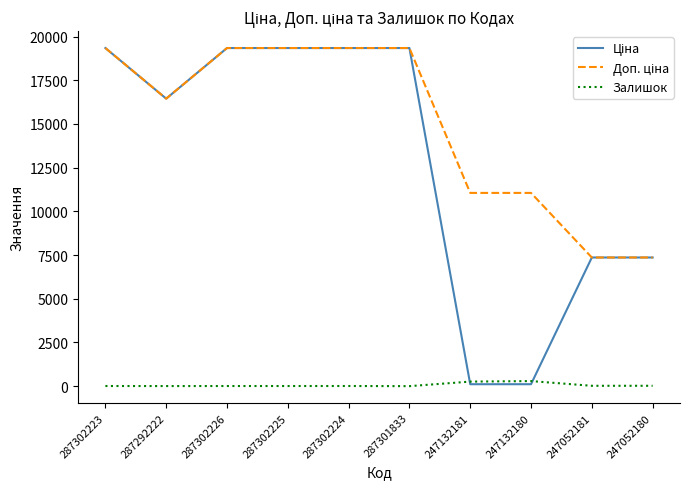

How many lines are shown in the chart?

3